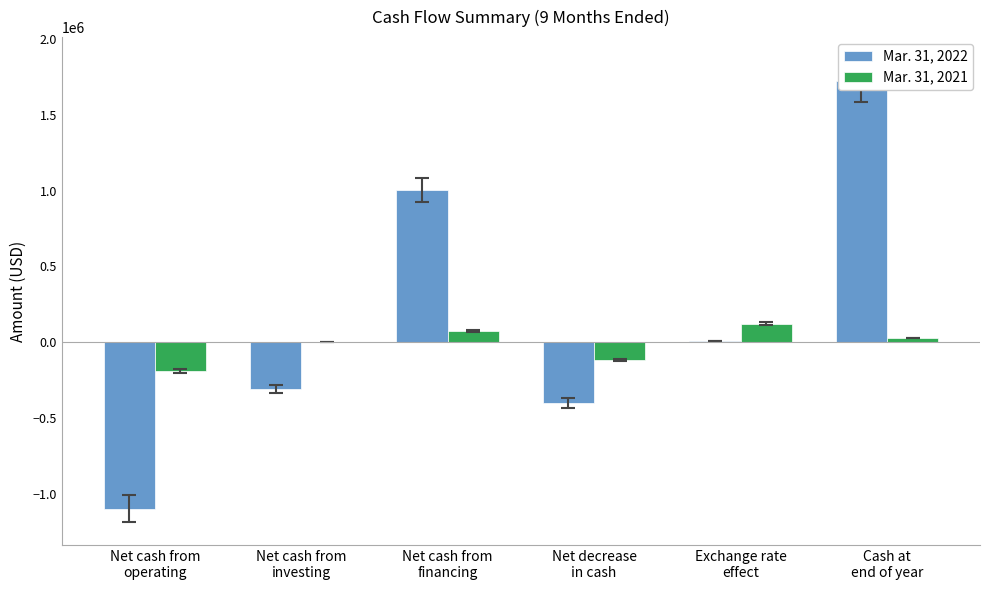

Reading left to right, extract all data points from this chart.

Mar. 31, 2022: Net cash from
operating=-1097381	Net cash from
investing=-310332	Net cash from
financing=1004887	Net decrease
in cash=-402826	Exchange rate
effect=7787	Cash at
end of year=1722583
Mar. 31, 2021: Net cash from
operating=-189317	Net cash from
investing=0	Net cash from
financing=72389	Net decrease
in cash=-116928	Exchange rate
effect=120530	Cash at
end of year=27629